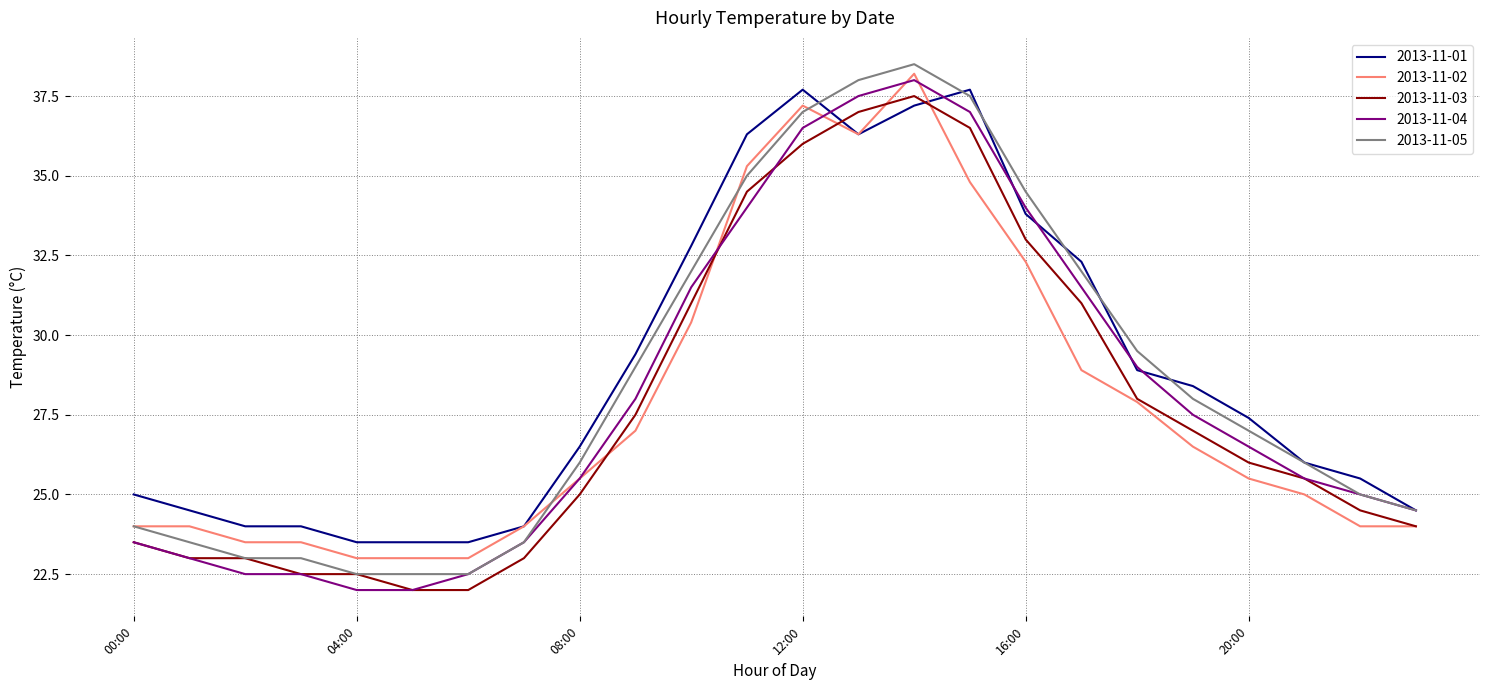

What is the lowest value of the 2013-11-04 series?

22.0